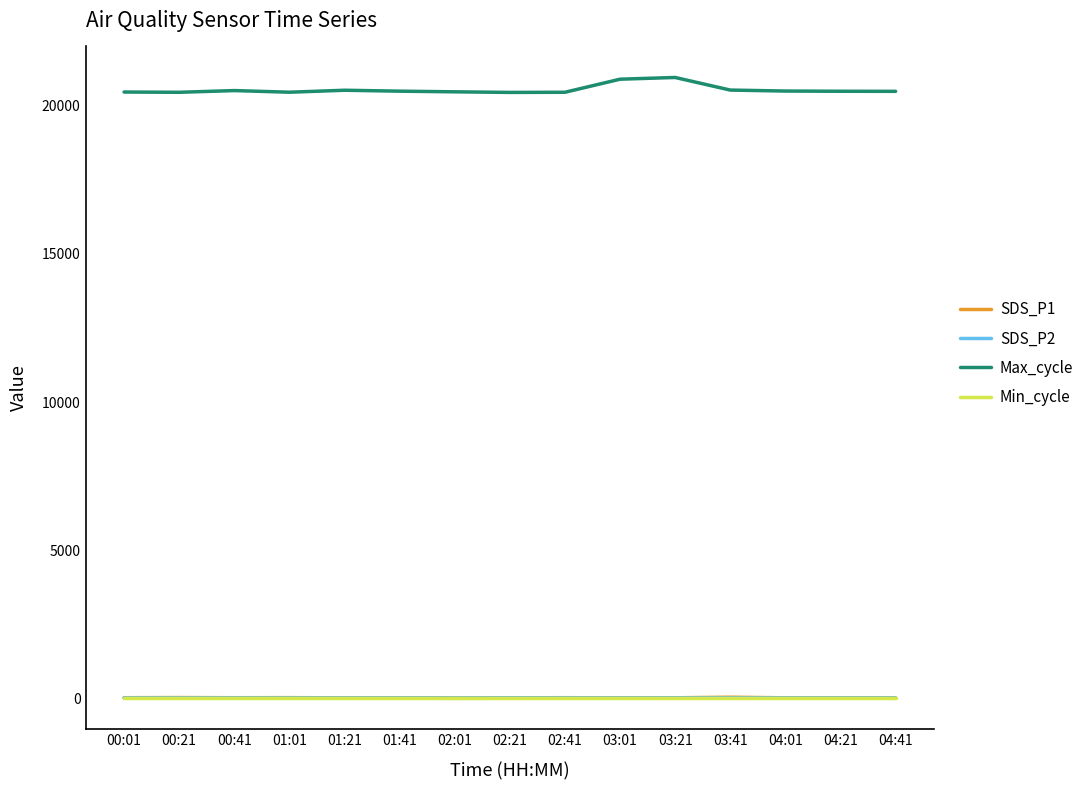

True or false: SDS_P1 has more than 0 points higher than both neighbors.

True